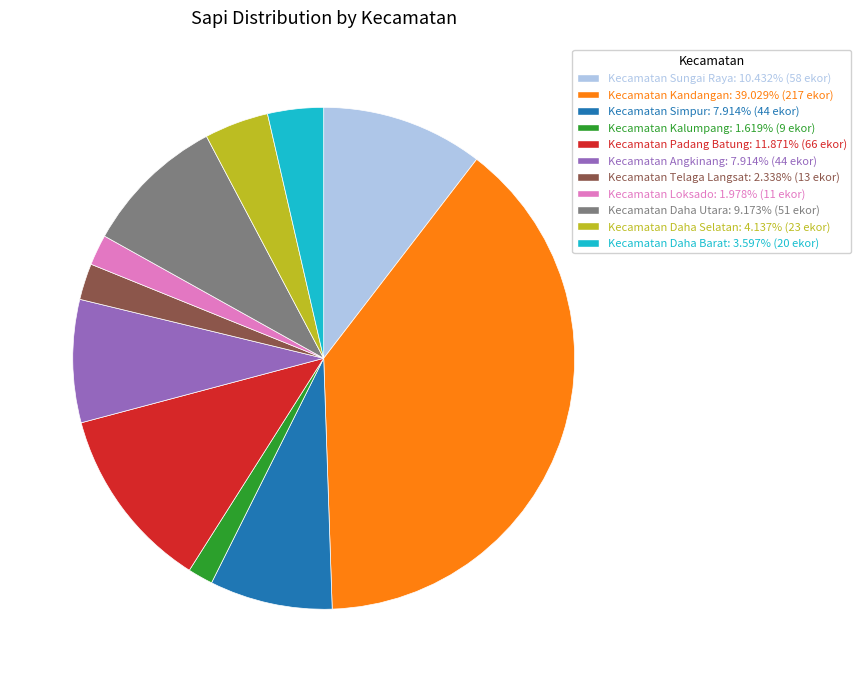

True or false: Kecamatan Padang Batung accounts for 23% of the total.

False